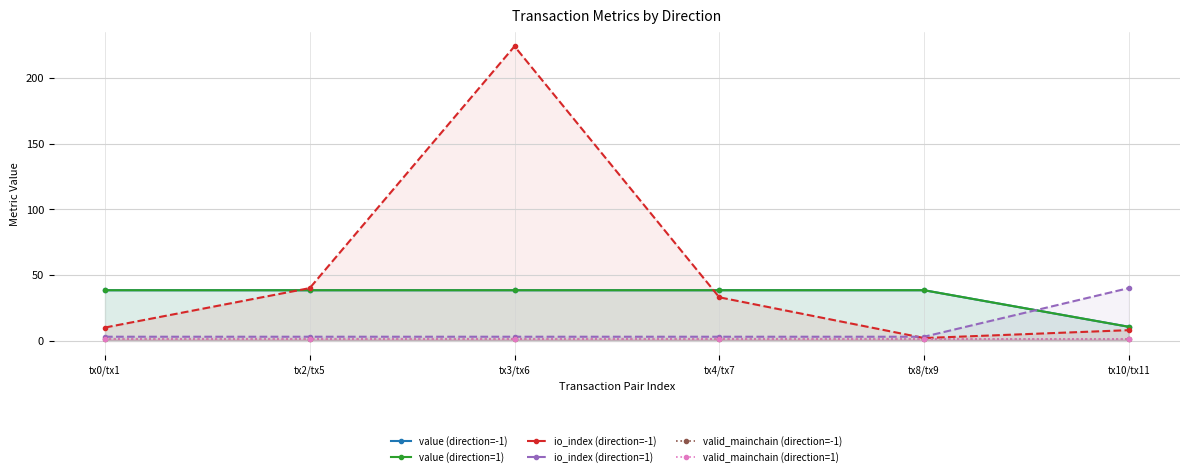

What is the label of the 4th point from the left?

tx4/tx7